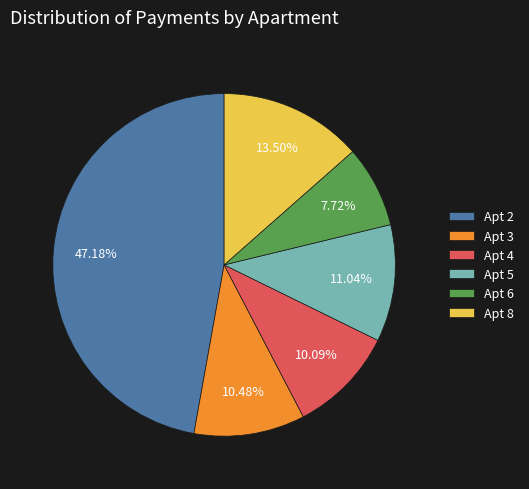

Does any single category account for the majority?

No